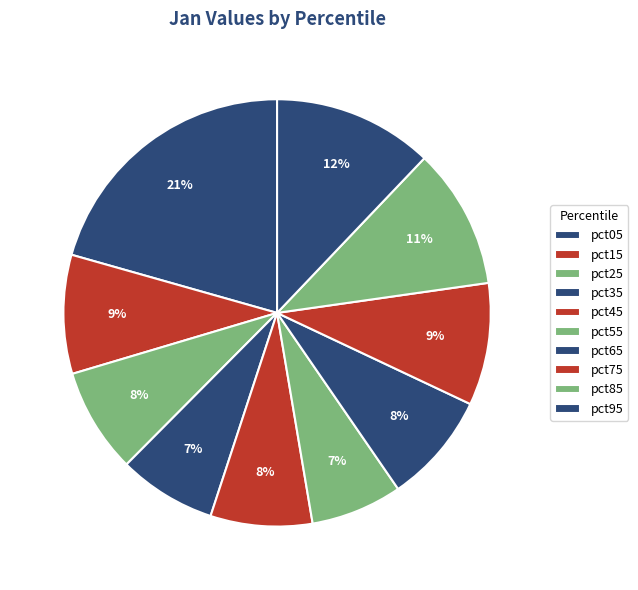

Is it true that pct95 is 12% of the pie?

True